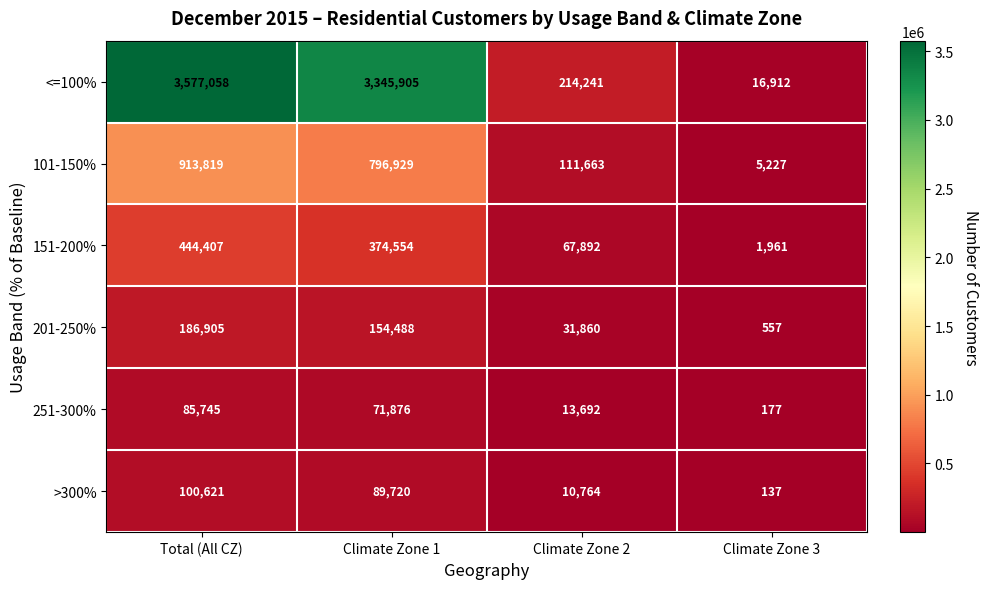

Reading left to right, list all the values displayed in this chart.

<=100%: Total (All CZ)=3577058	Climate Zone 1=3345905	Climate Zone 2=214241	Climate Zone 3=16912
101-150%: Total (All CZ)=913819	Climate Zone 1=796929	Climate Zone 2=111663	Climate Zone 3=5227
151-200%: Total (All CZ)=444407	Climate Zone 1=374554	Climate Zone 2=67892	Climate Zone 3=1961
201-250%: Total (All CZ)=186905	Climate Zone 1=154488	Climate Zone 2=31860	Climate Zone 3=557
251-300%: Total (All CZ)=85745	Climate Zone 1=71876	Climate Zone 2=13692	Climate Zone 3=177
>300%: Total (All CZ)=100621	Climate Zone 1=89720	Climate Zone 2=10764	Climate Zone 3=137